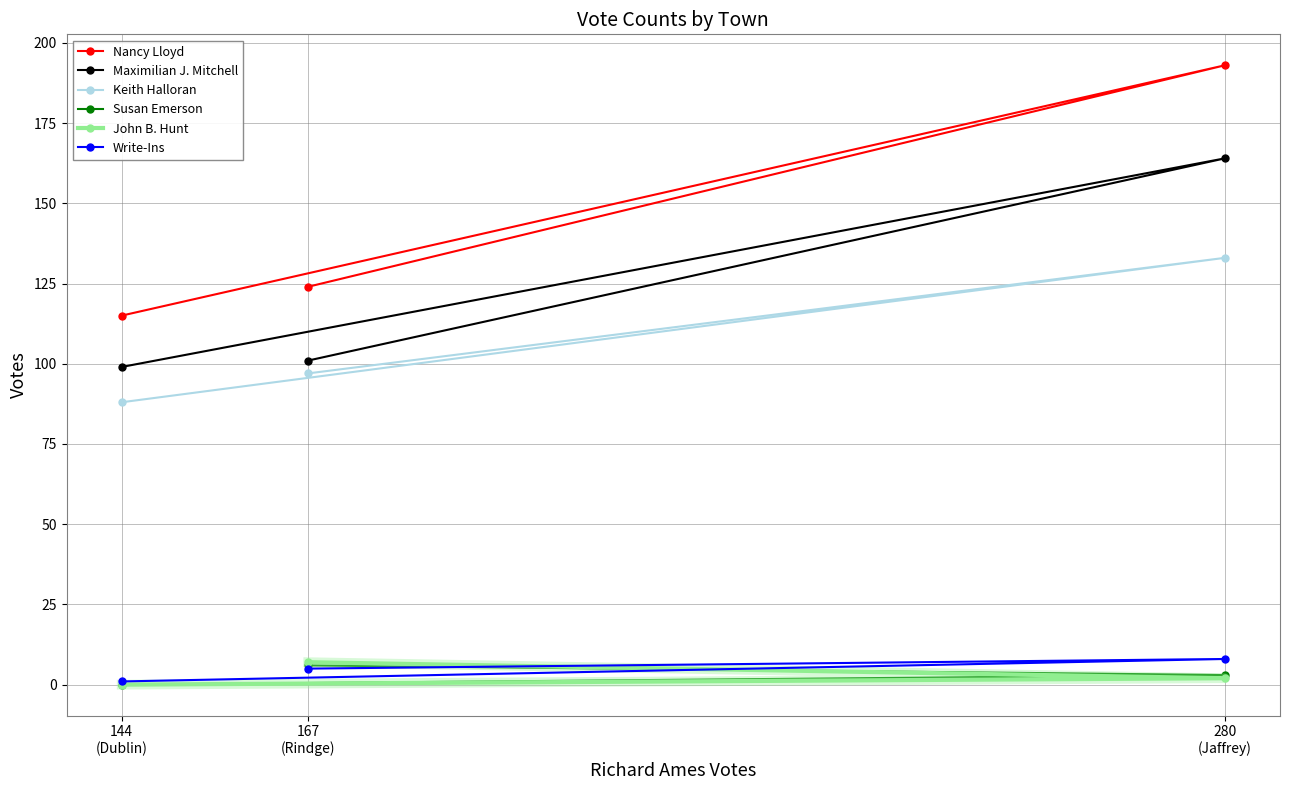

What are all the series names shown in the legend?

Nancy Lloyd, Maximilian J. Mitchell, Keith Halloran, Susan Emerson, John B. Hunt, Write-Ins